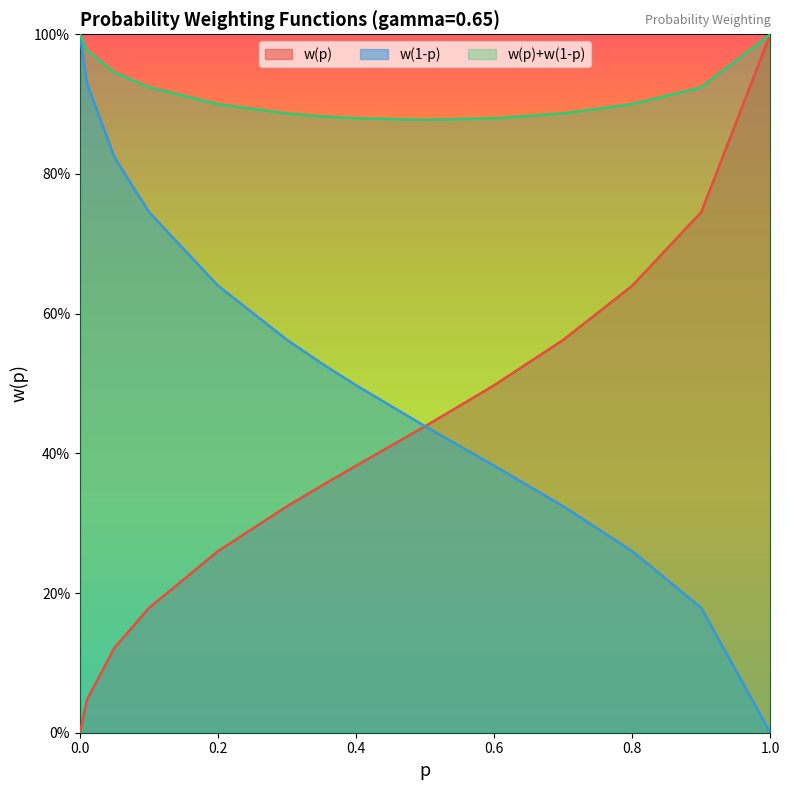

True or false: w(p)+w(1-p) and w(p) cross at least once.

False